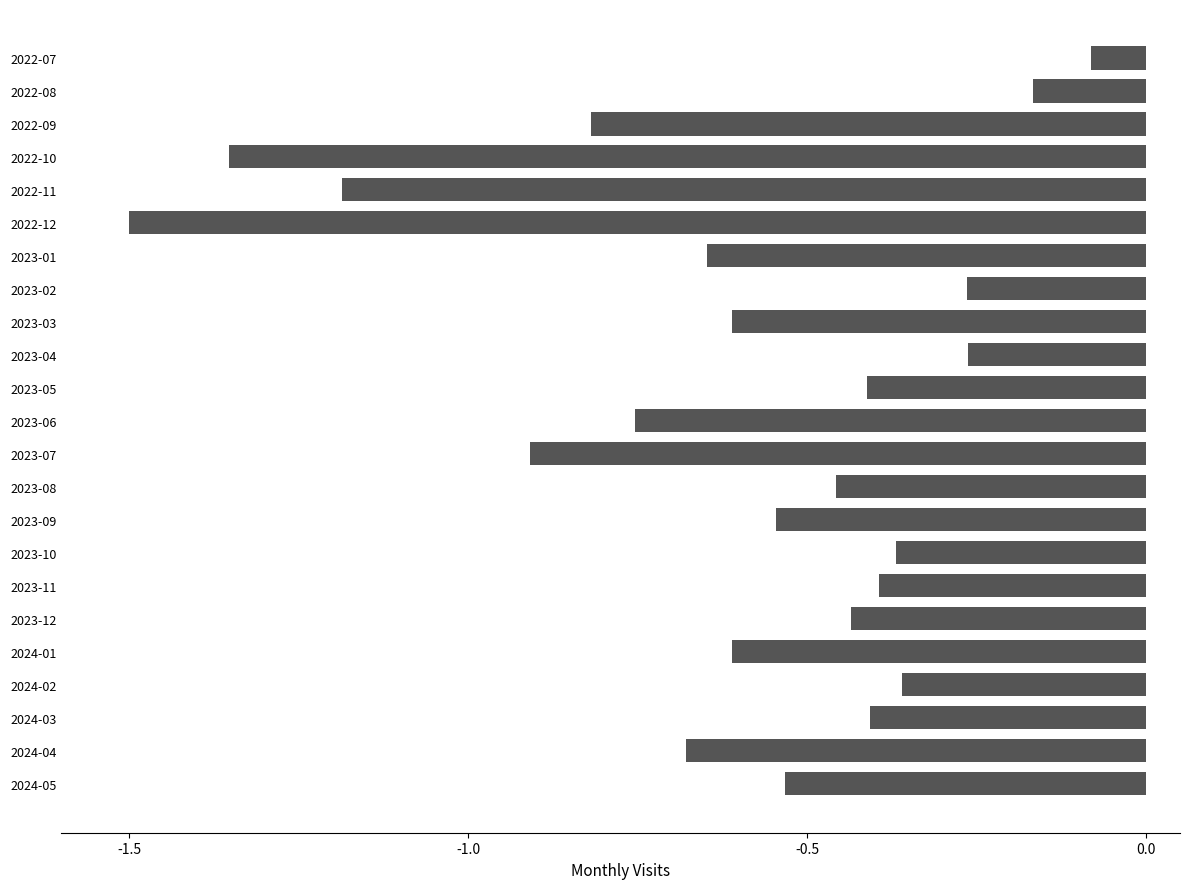

What is the difference between the second highest and second lowest values?

1.2